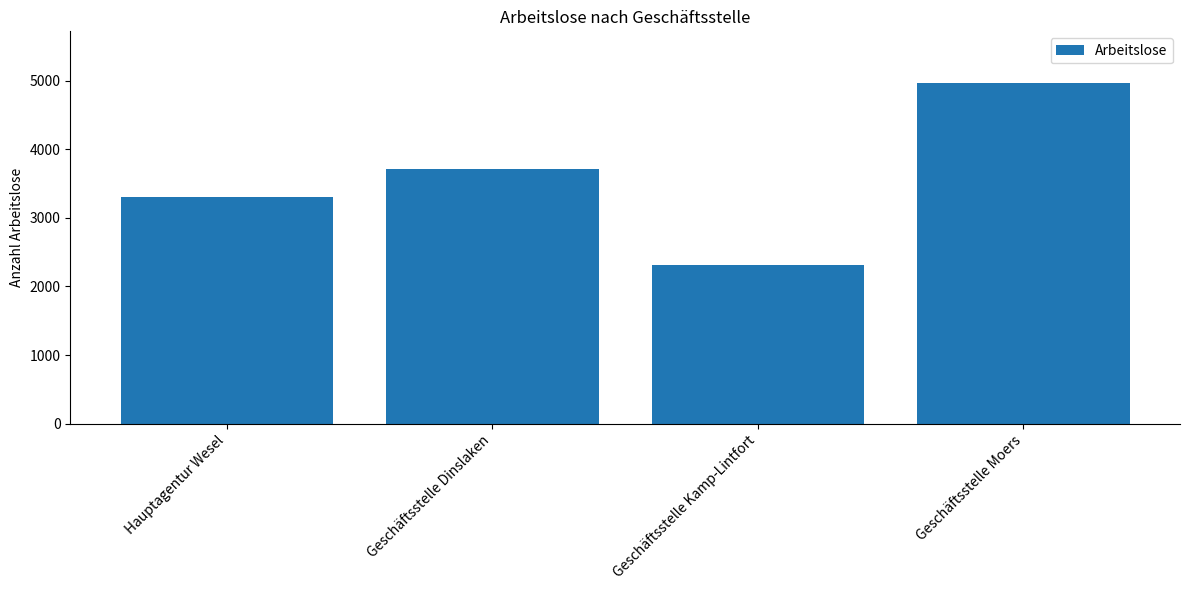

Where is the data nearest to the value 3639?

Geschäftsstelle Dinslaken